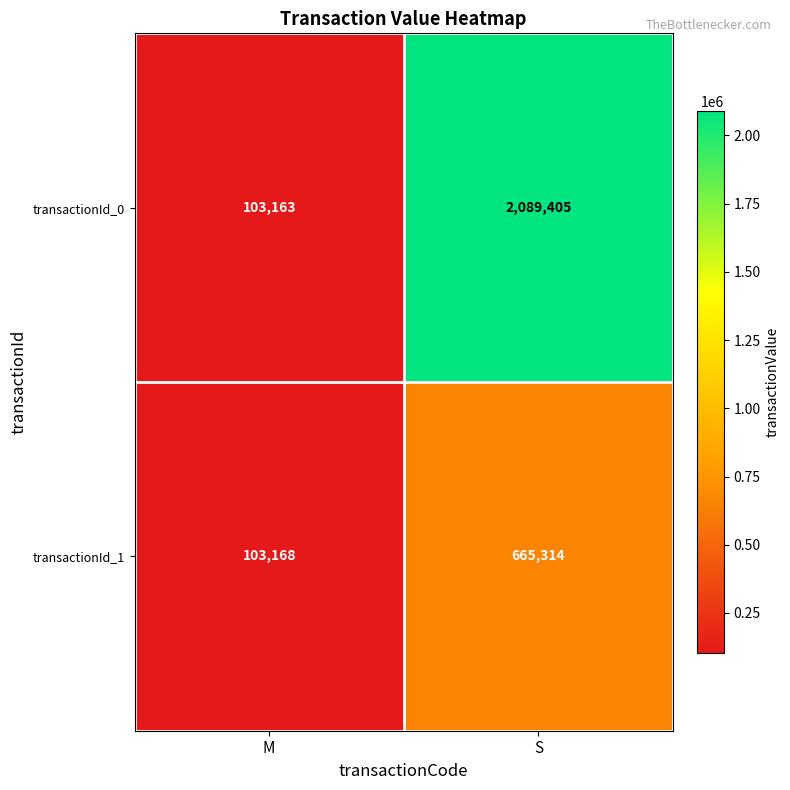

What is the approximate value of transactionId_0 at M?

103163